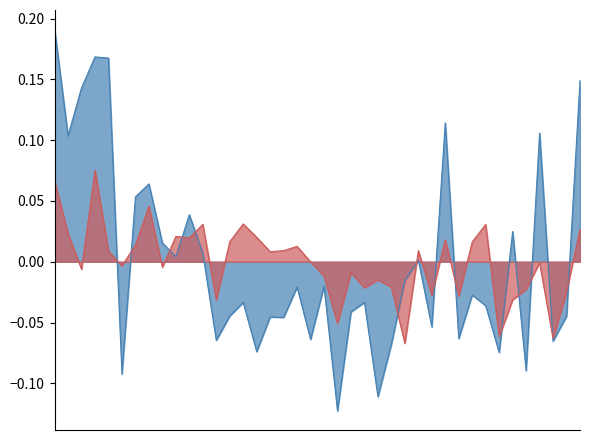

Rank the categories by SDS_P1 value from lowest to highest.

2021/12/12 00:52, 2021/12/12 01:00, 2021/12/12 00:13, 2021/12/12 01:27, 2021/12/12 01:22, 2021/12/12 00:37, 2021/12/12 01:02, 2021/12/12 01:32, 2021/12/12 00:30, 2021/12/12 00:47, 2021/12/12 01:15, 2021/12/12 01:10, 2021/12/12 00:42, 2021/12/12 00:40, 2021/12/12 01:35, 2021/12/12 00:32, 2021/12/12 00:55, 2021/12/12 01:20, 2021/12/12 00:35, 2021/12/12 00:57, 2021/12/12 01:17, 2021/12/12 00:45, 2021/12/12 00:50, 2021/12/12 01:05, 2021/12/12 01:07, 2021/12/12 00:23, 2021/12/12 00:28, 2021/12/12 00:20, 2021/12/12 01:25, 2021/12/12 00:25, 2021/12/12 00:15, 2021/12/12 00:18, 2021/12/12 00:03, 2021/12/12 01:30, 2021/12/12 01:12, 2021/12/12 00:05, 2021/12/12 01:38, 2021/12/12 00:10, 2021/12/12 00:08, 2021/12/12 00:00